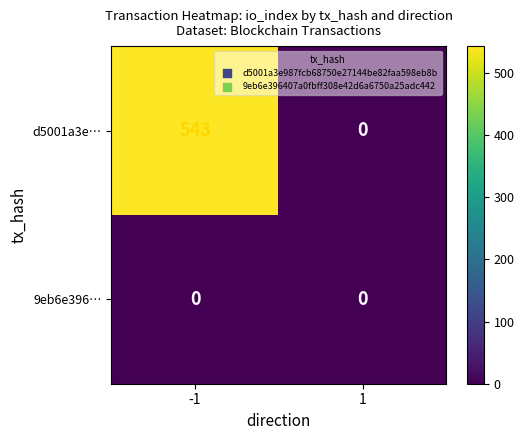

True or false: d5001a3e… has a value of 0 at 1.

True